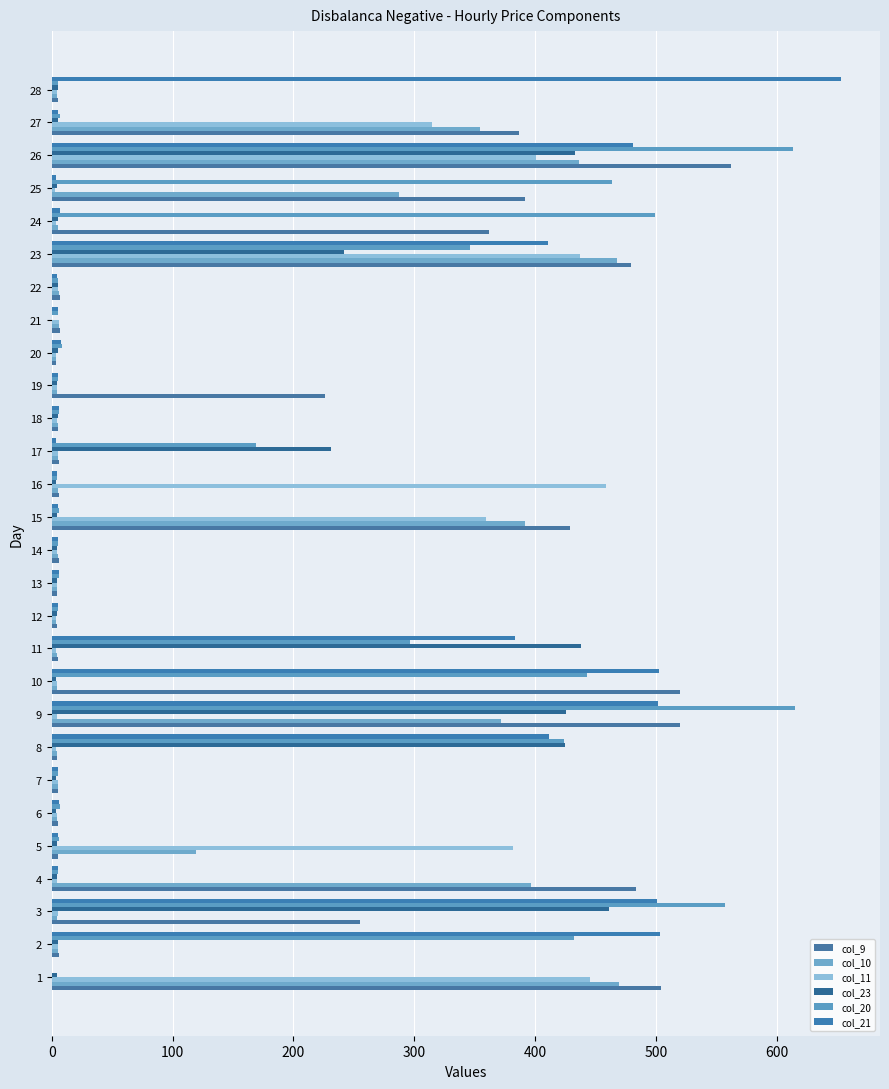

How many values in the col_9 series exceed 6?

17